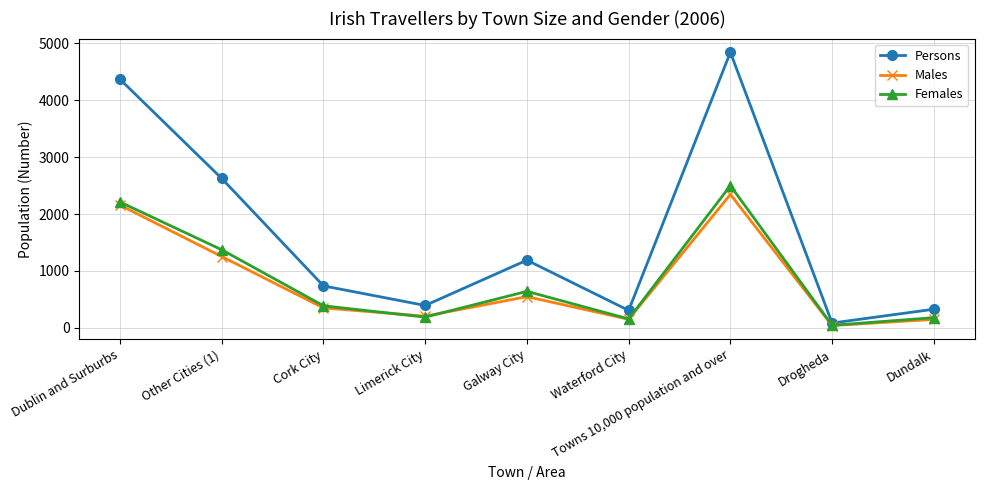

At which label does Males reach its minimum?

Drogheda